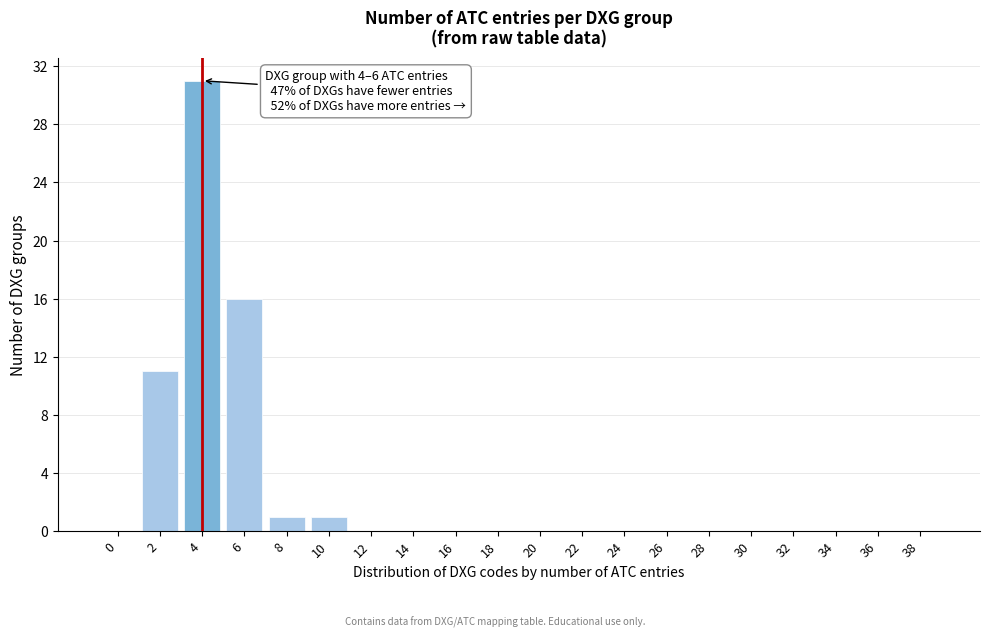

Reading left to right, extract all data points from this chart.

0=0	2=11	4=31	6=16	8=1	10=1	12=0	14=0	16=0	18=0	20=0	22=0	24=0	26=0	28=0	30=0	32=0	34=0	36=0	38=0